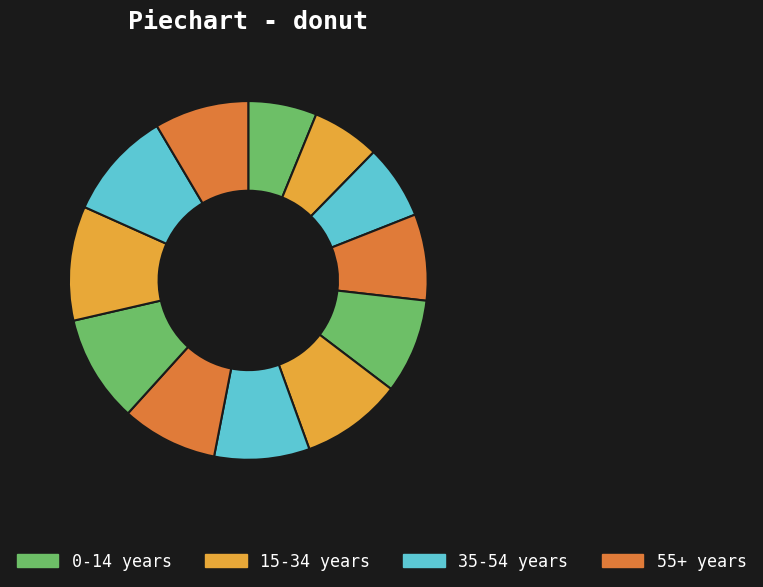

How many slices are in this pie chart?

12